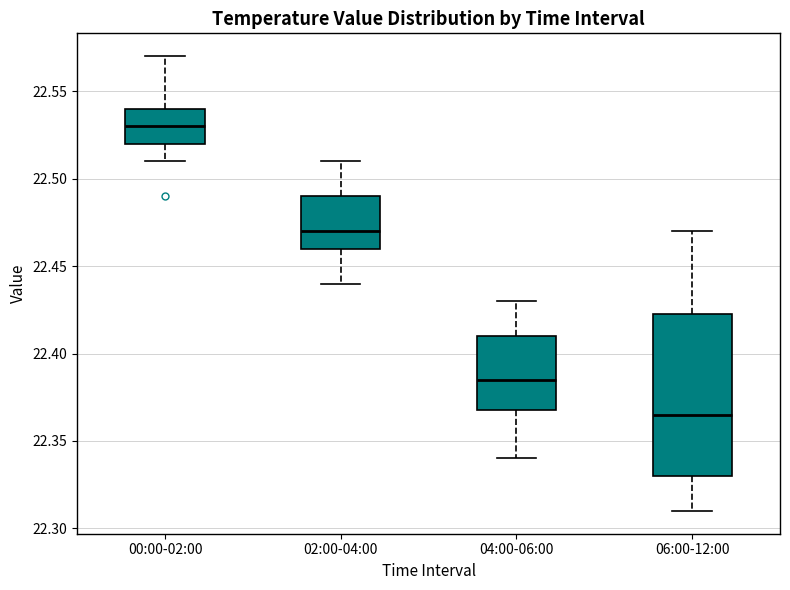

Where is the upper edge of the box for 04:00-06:00 on the y-axis? The values are not printed on the chart, so give them approximately, as read against the axis.

22.410